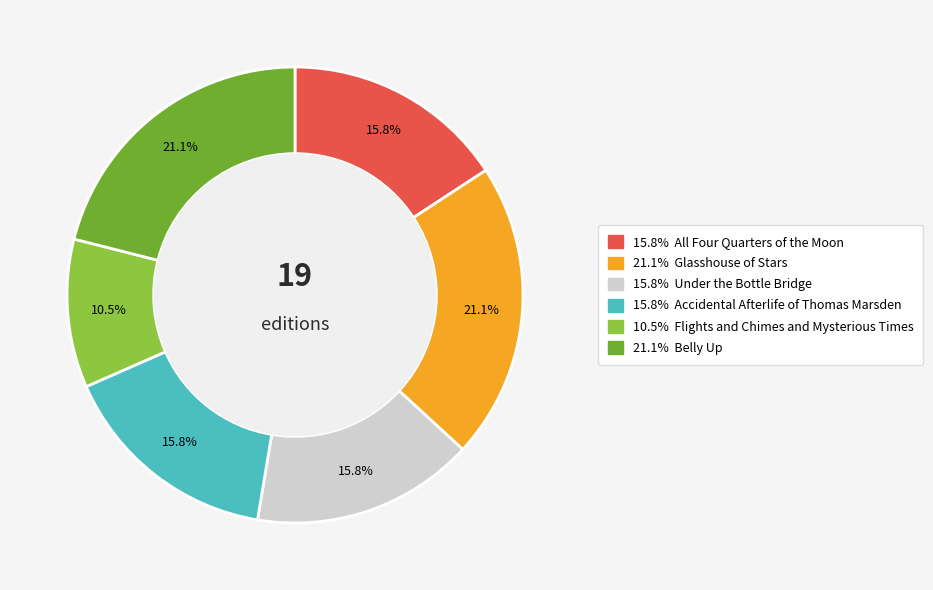

Is there any slice that represents more than half of the pie?

No